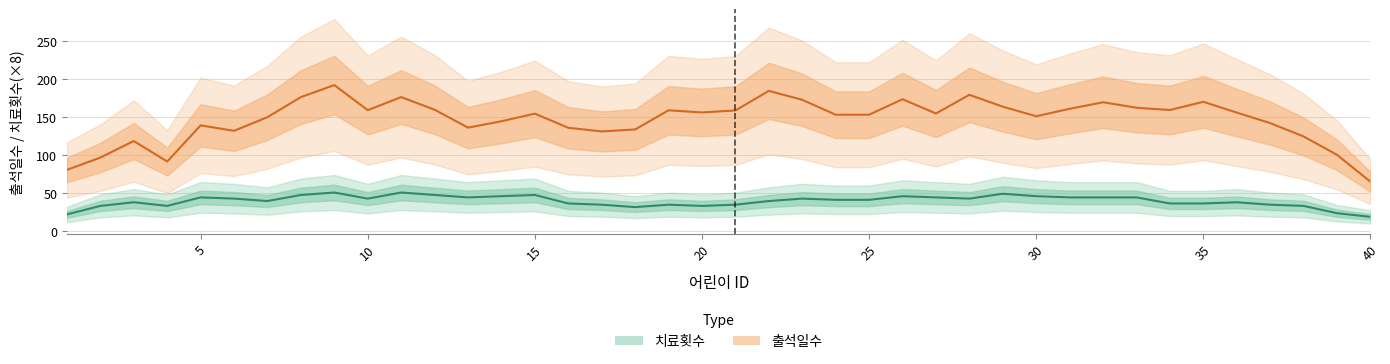

True or false: 출석일수 and 치료횟수 intersect in this chart.

False